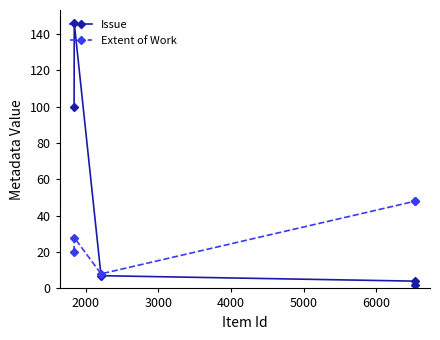

Count the Extent of Work values in the range 20 to 48.

4